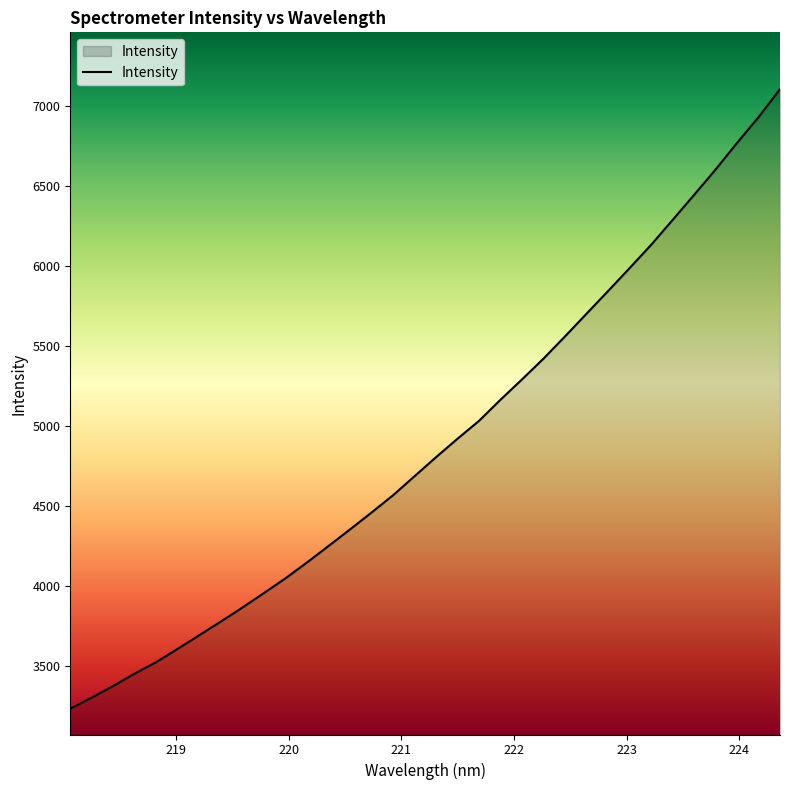

What is the minimum value shown in the chart?

3232.8